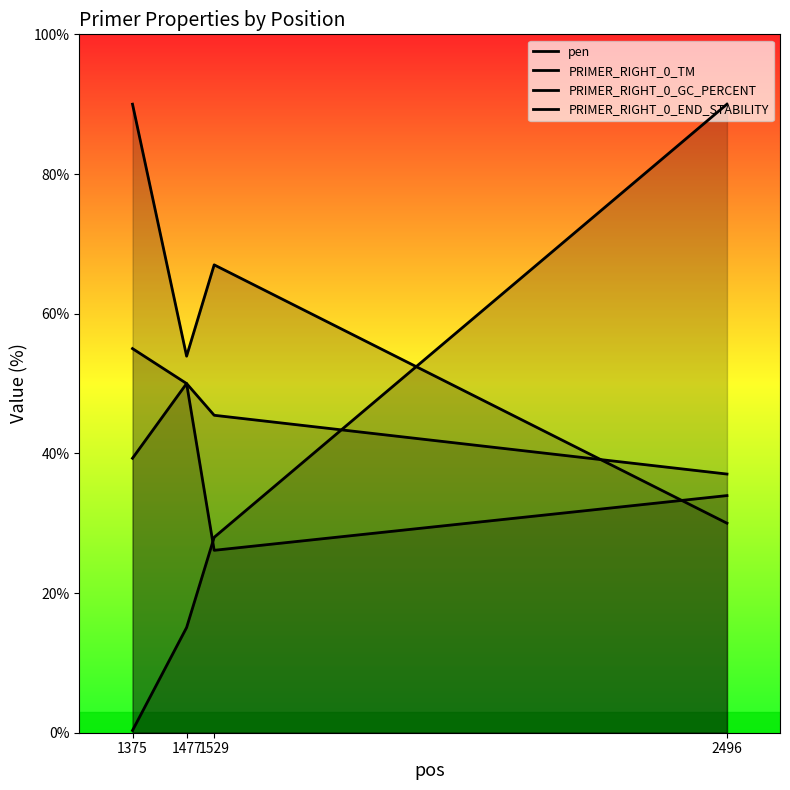

What is the difference between the maximum and second lowest values in the PRIMER_RIGHT_0_END_STABILITY series?

16.0